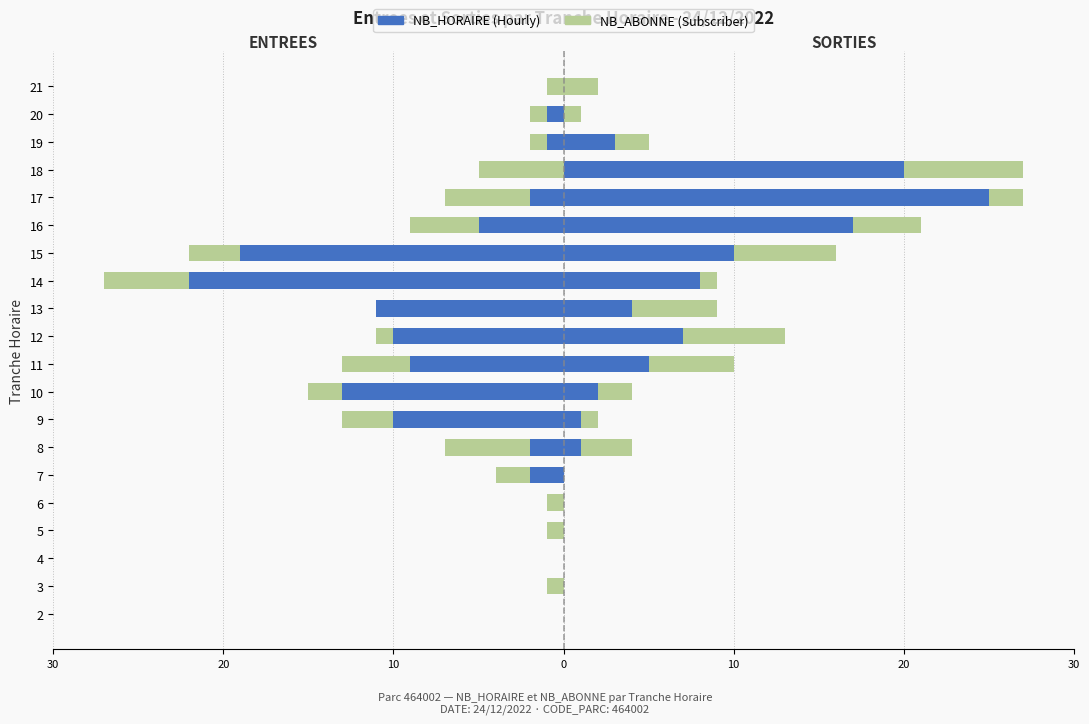

What is the total value across all series at 5?

-1